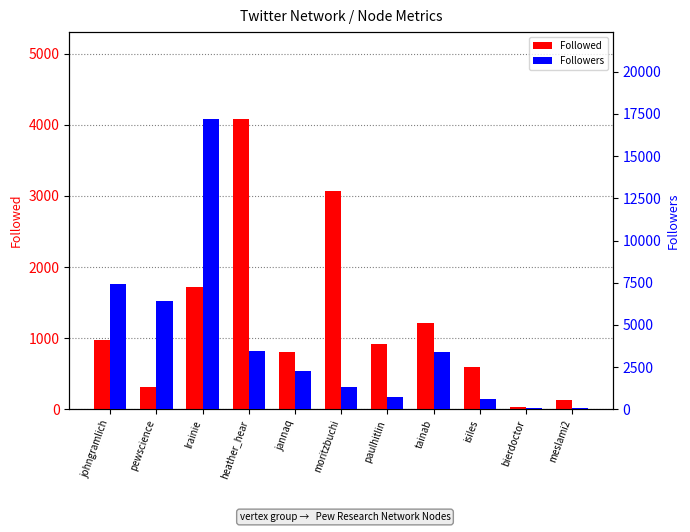

What is the value of the Followed bar at the 5th from the left?

806